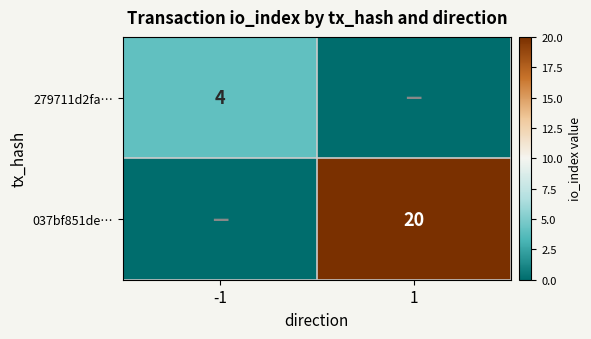

Which label corresponds to the largest value in the chart?

1